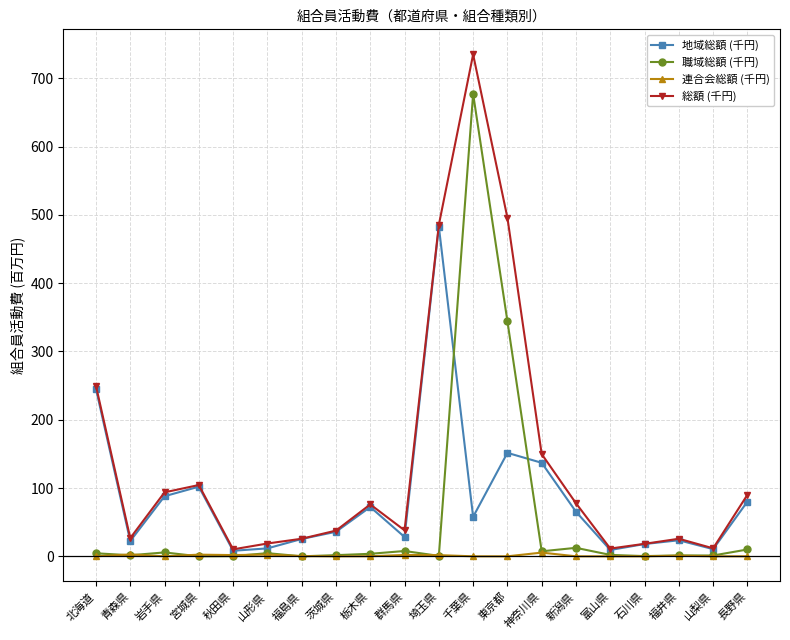

What is the maximum value shown in the chart?

735.0